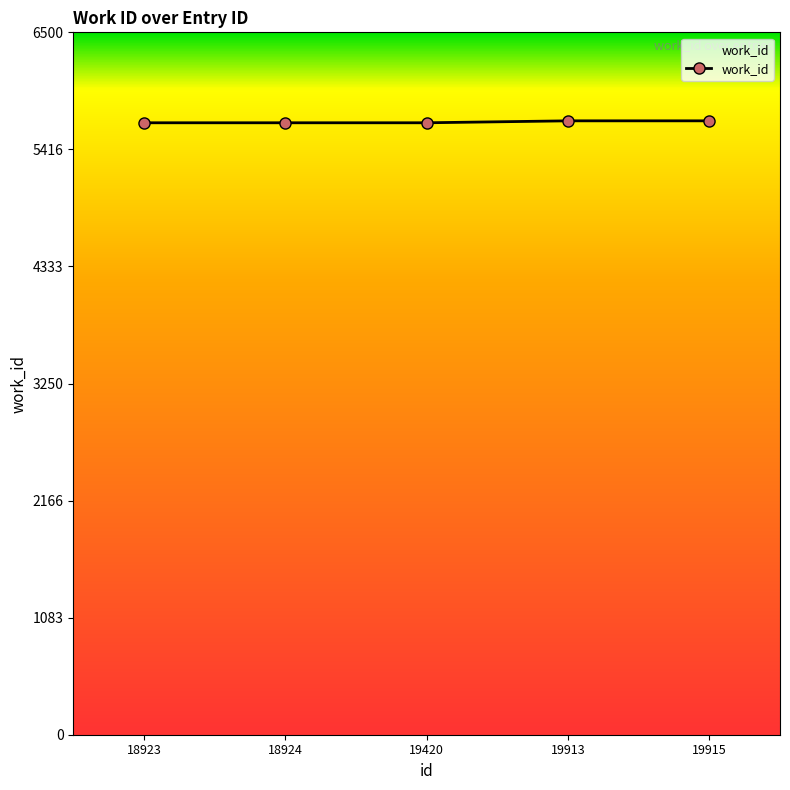

What is the value of the 4th point from the left?

5681